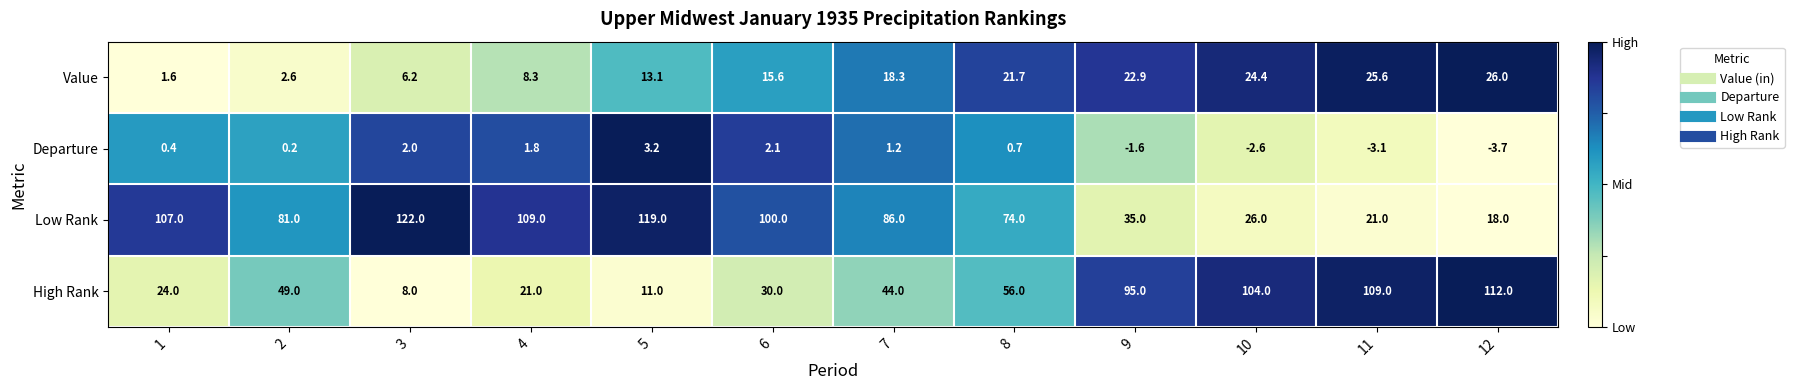

What is the sum of the Value values at 4 and 8?

30.0